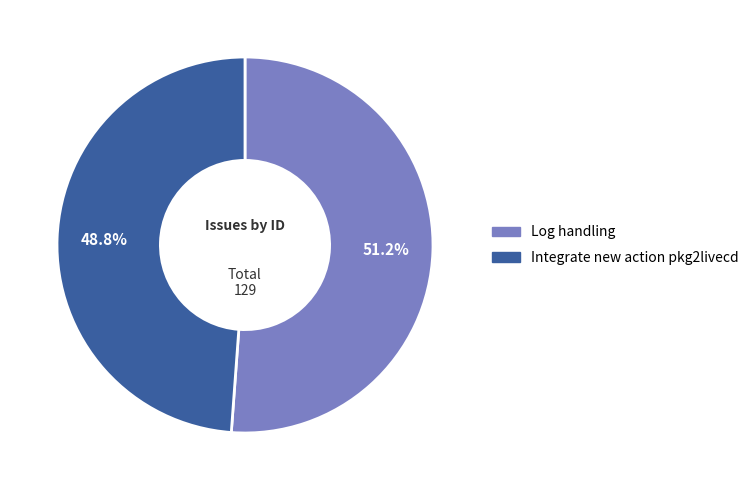

Combined, what portion of the pie is Integrate new action pkg2livecd and Log handling?

100.0%